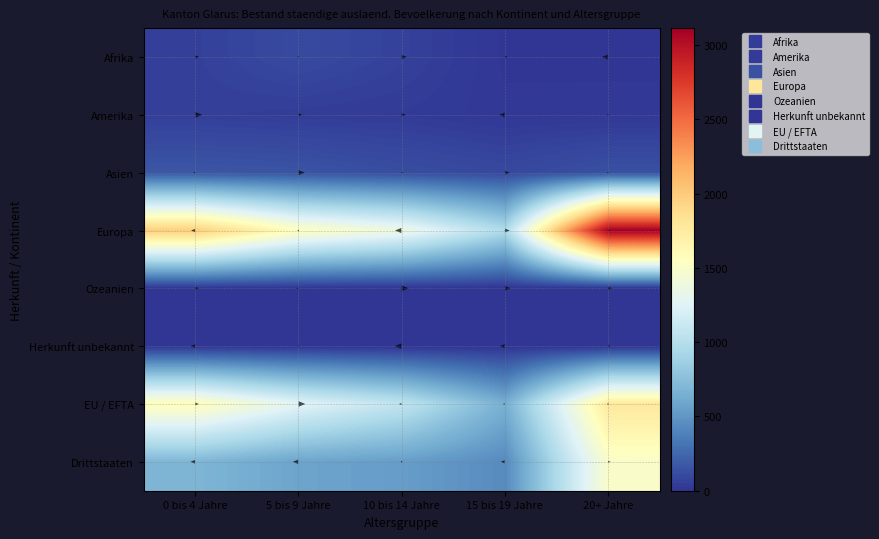

At how many categories does at least one series exceed 1898?

2